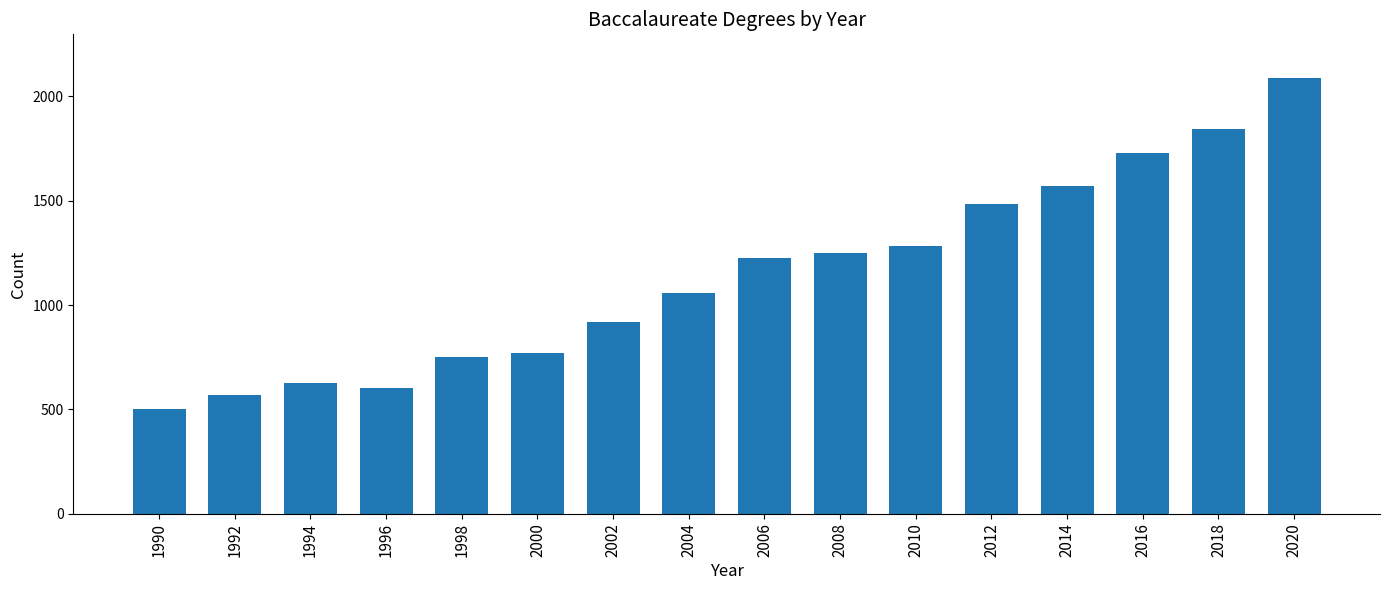

Reading left to right, transcribe all the data shown in this chart.

1990=503	1992=571	1994=627	1996=603	1998=749	2000=769	2002=917	2004=1059	2006=1225	2008=1249	2010=1285	2012=1484	2014=1572	2016=1730	2018=1845	2020=2089